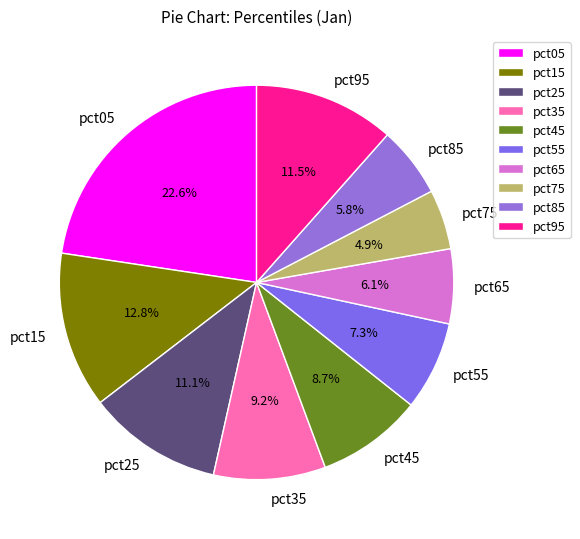

To the nearest percent, what is the difference between the largest and smallest slice percentages?

18%